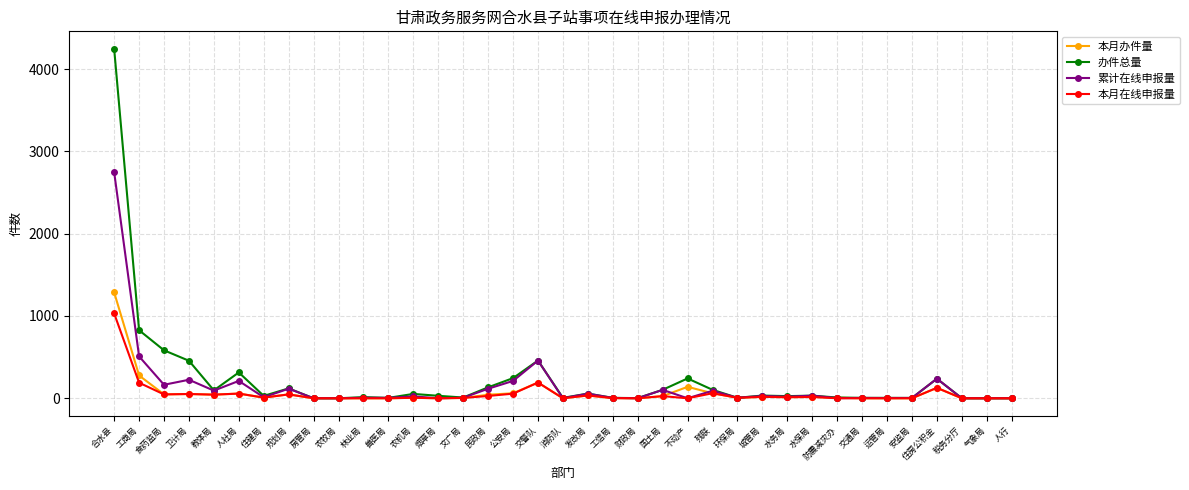

How many values in the 累计在线申报量 series are below 12?

18